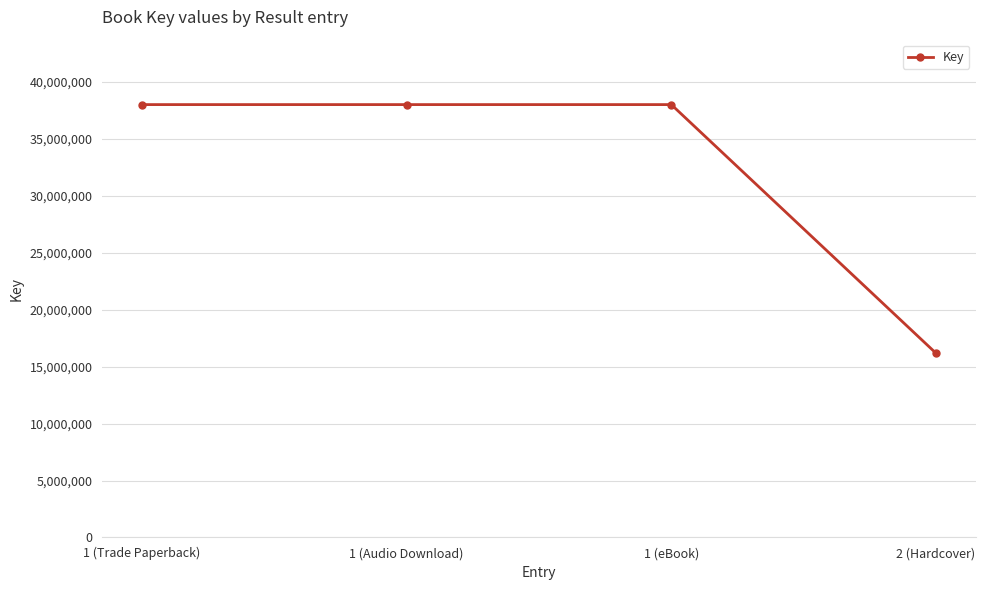

The chart shows a value of 58436901 at 1 (Trade Paperback). True or false?

False